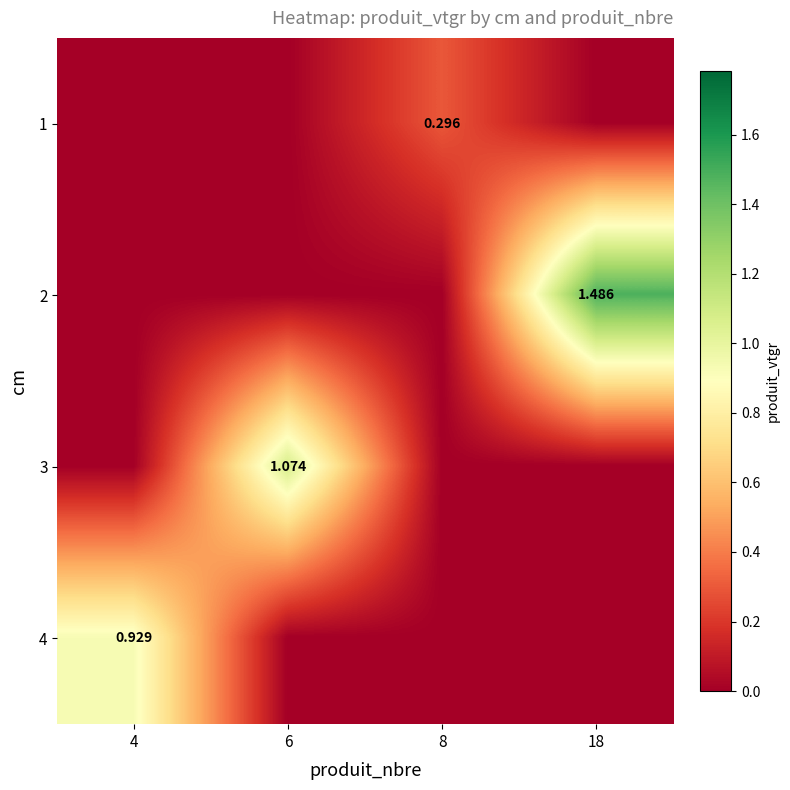

What is the average value of the 2 series?

0.4